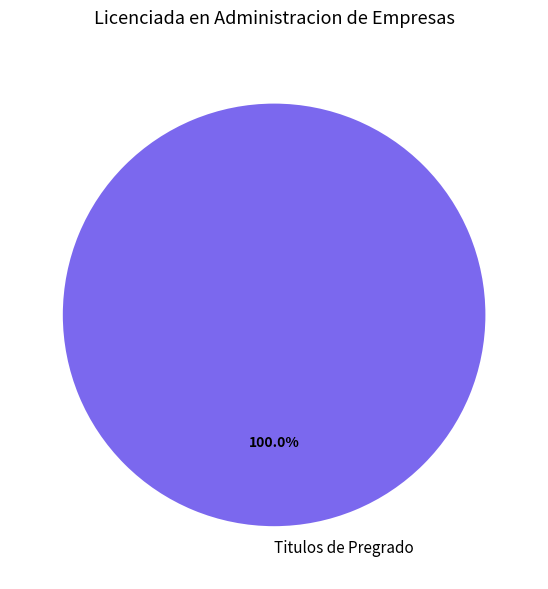

Does any single category account for the majority?

Yes